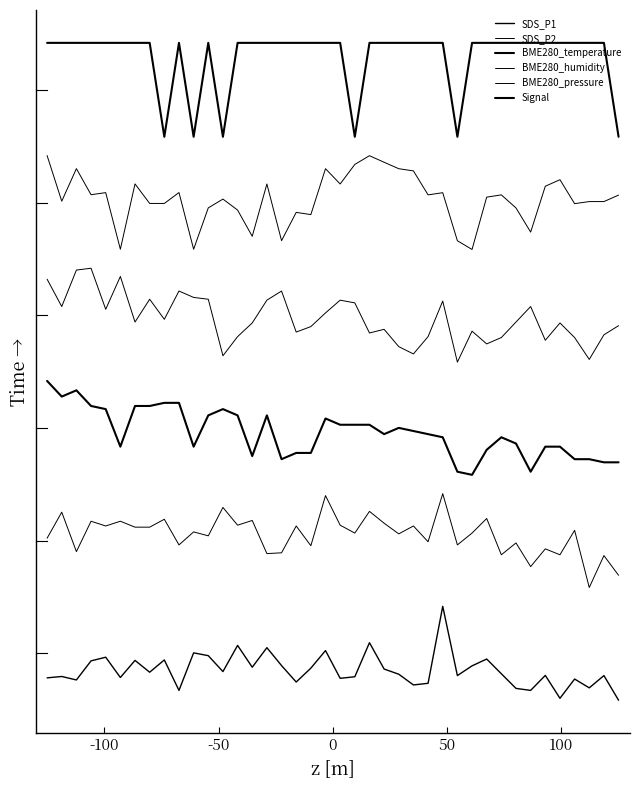

Does the chart have visible grid lines?

No